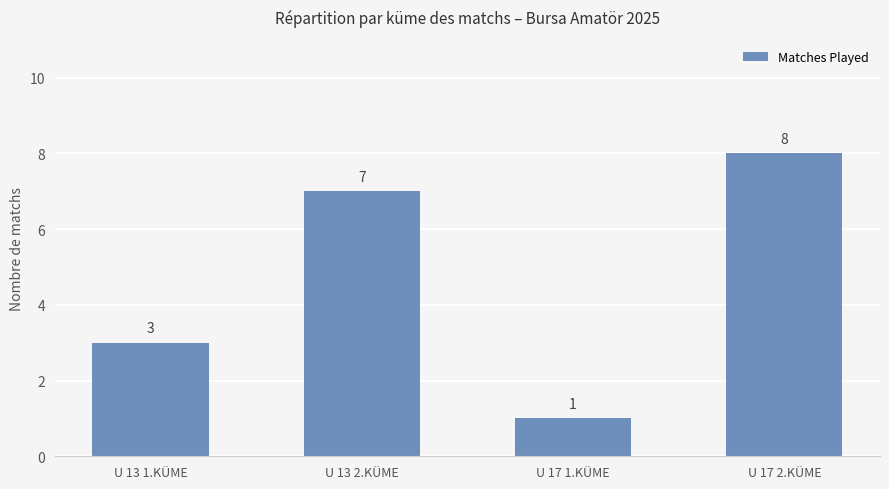

List the labels in order of value, smallest first.

U 17 1.KÜME, U 13 1.KÜME, U 13 2.KÜME, U 17 2.KÜME